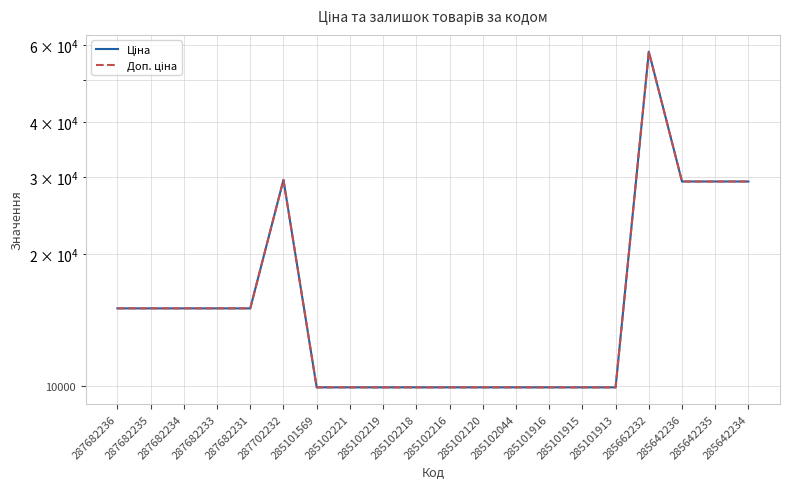

At which label does Ціна first exceed 15019?

287682236